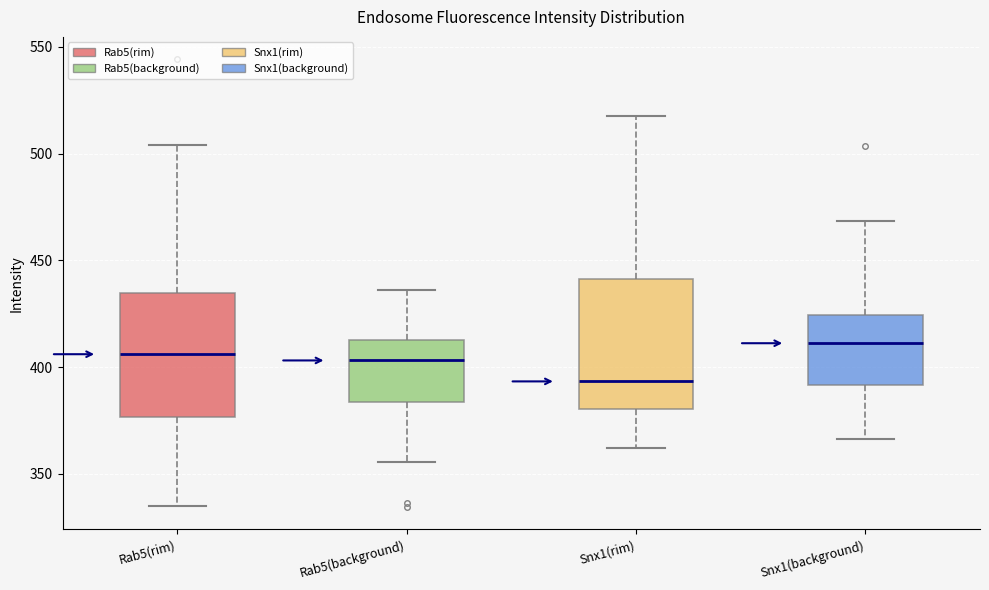

Reading left to right, transcribe this box plot: for each box, give where its median line is, the range the box spans, and where its two whiskers end, as read against the y-axis. The values are not printed on the chart, so give them approximately, as read against the axis.

Rab5(rim): median 405, box 375 to 435, whiskers 335 to 505
Rab5(background): median 405, box 385 to 415, whiskers 355 to 435
Snx1(rim): median 395, box 380 to 440, whiskers 360 to 515
Snx1(background): median 410, box 390 to 425, whiskers 365 to 470